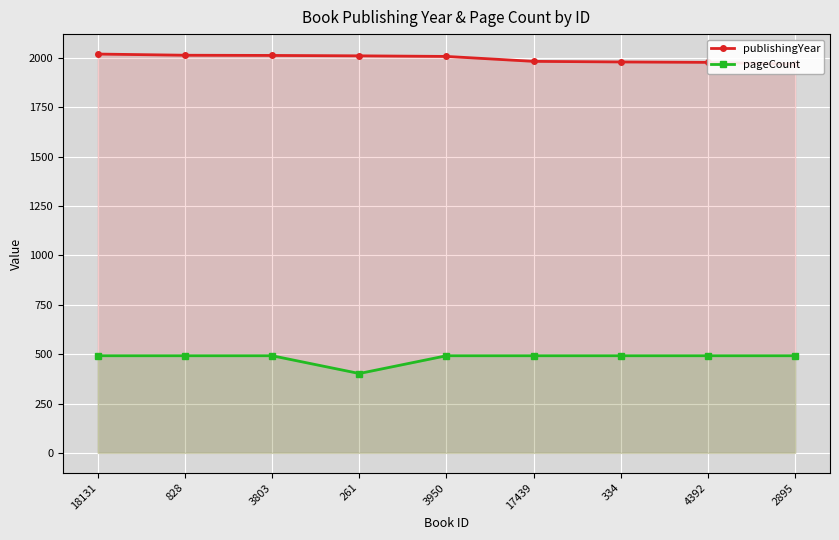

True or false: publishingYear and pageCount intersect in this chart.

False